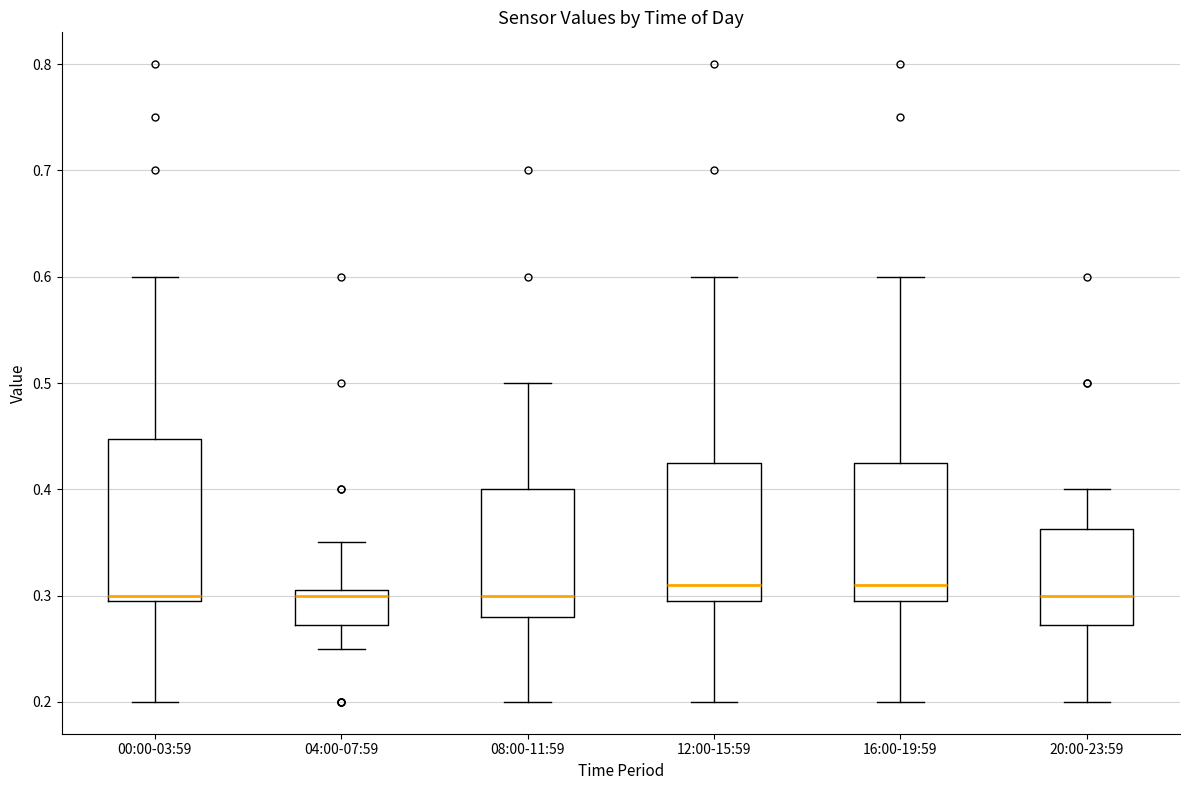

Which box is the tallest, from its lower edge to its upper edge?

00:00-03:59